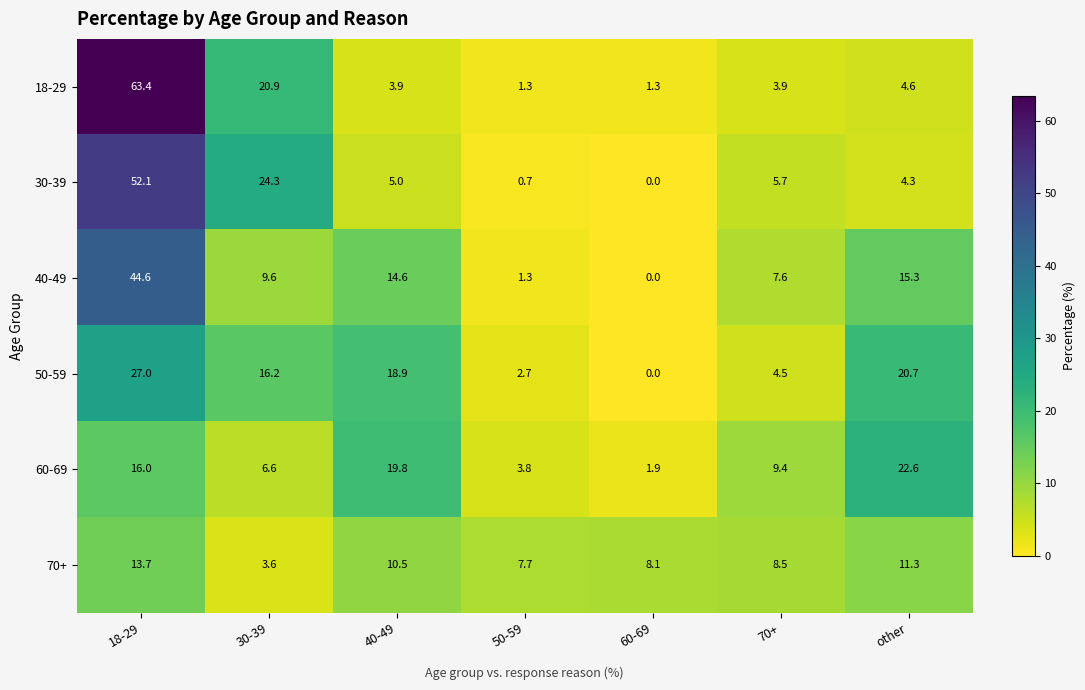

At which label does 30-39 first exceed 5?

18-29